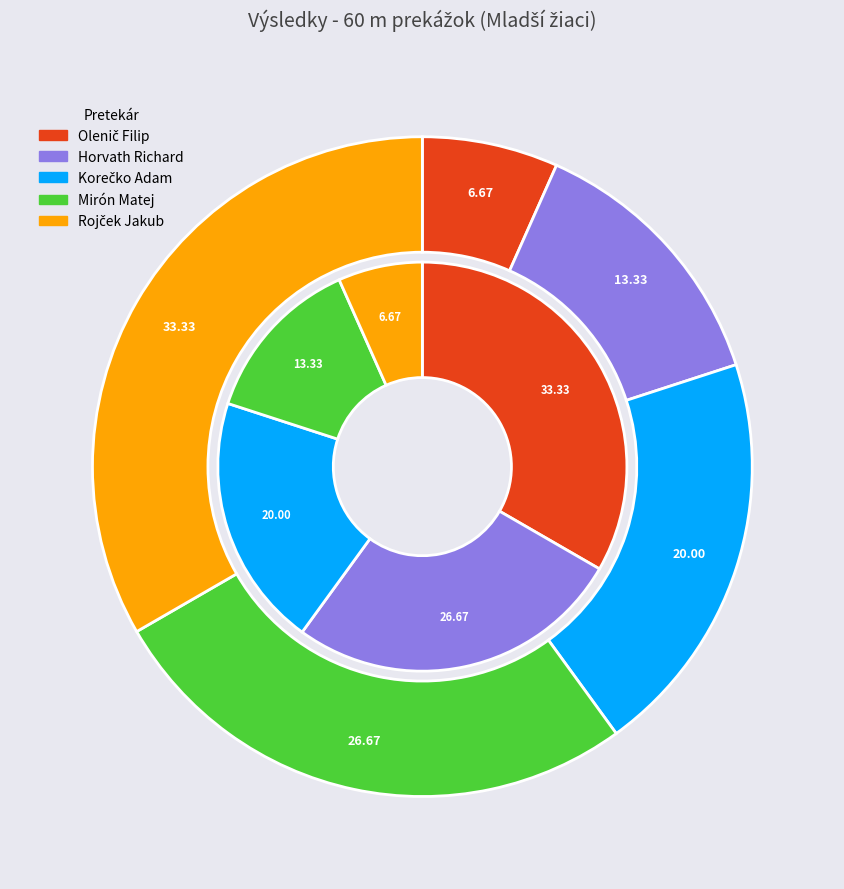

Does Mirón Matej account for over 50% of the chart?

No